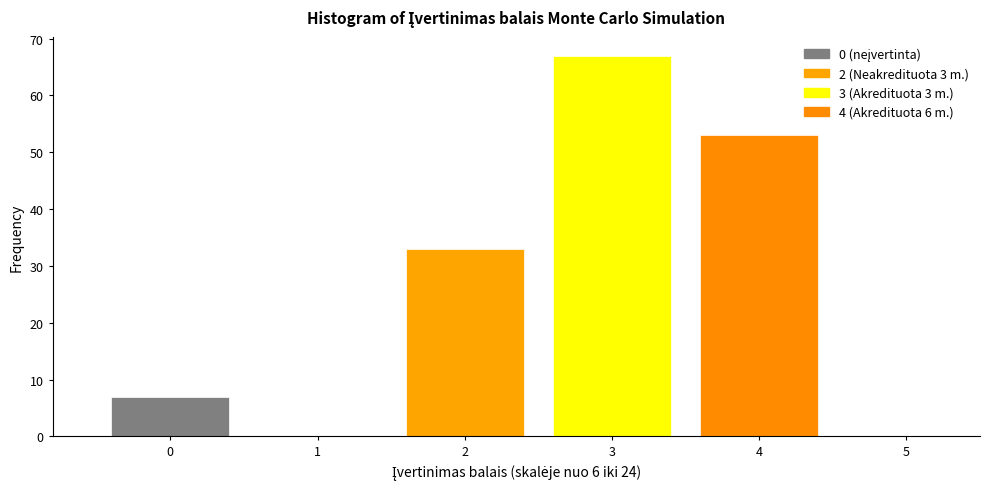

Over which range of the x-axis is the bar tallest?

2.5 to 3.5